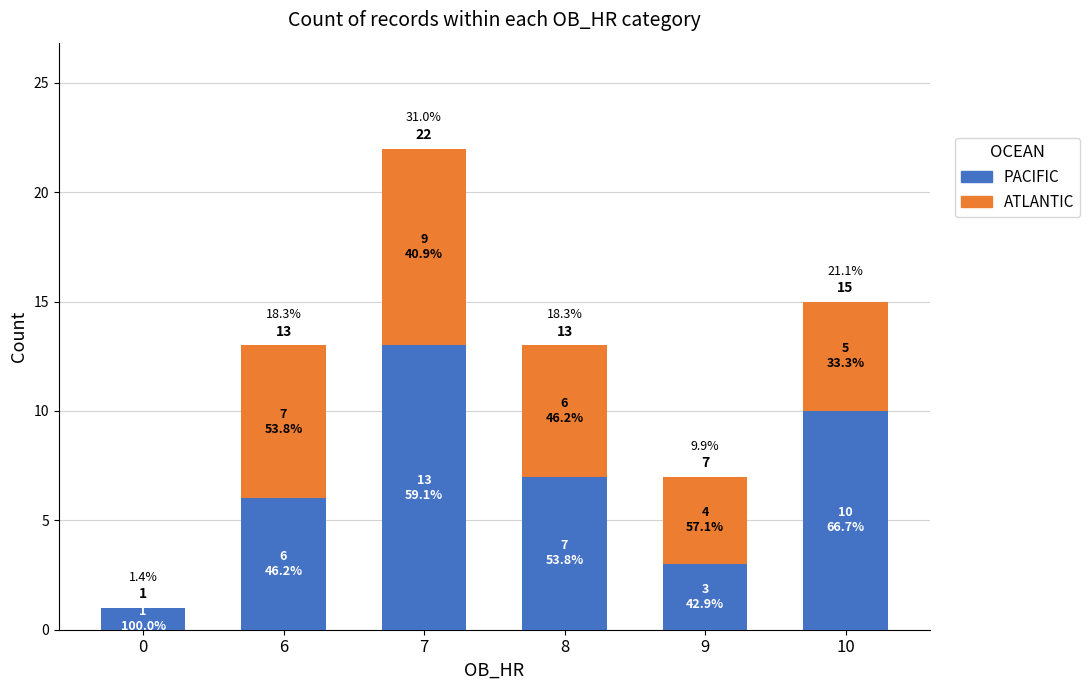

The PACIFIC series shows 7 at 10. True or false?

False